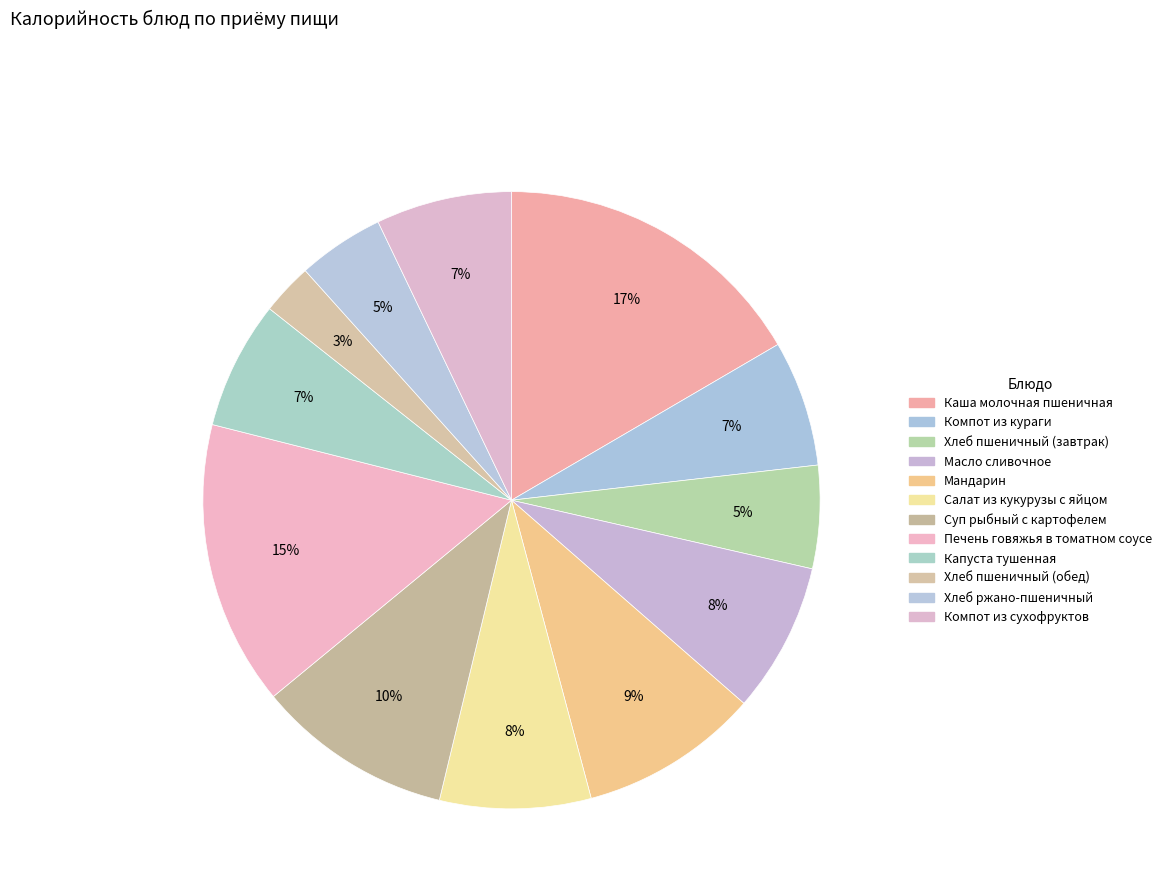

Is it true that Печень говяжья в томатном соусе is 15% of the pie?

True